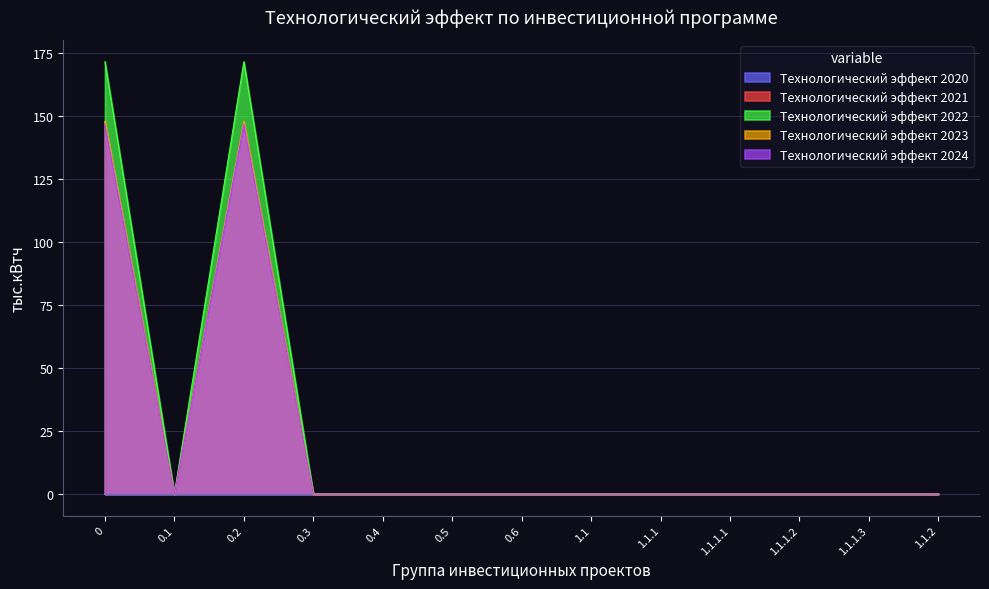

Where is Технологический эффект 2023 nearest to the value 85?

0.1